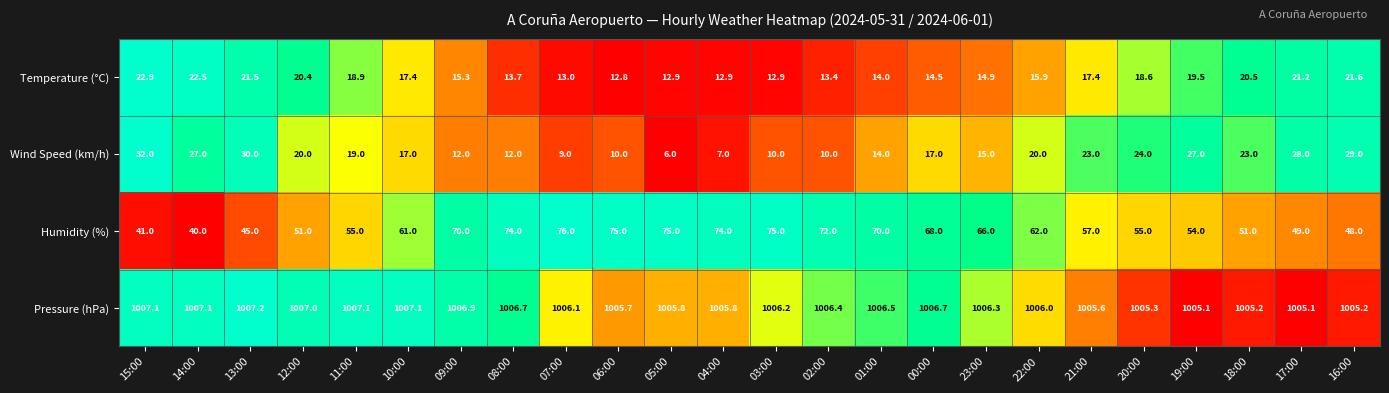

Rank the series by their maximum value, from lowest to highest.

Temperature (°C), Wind Speed (km/h), Humidity (%), Pressure (hPa)